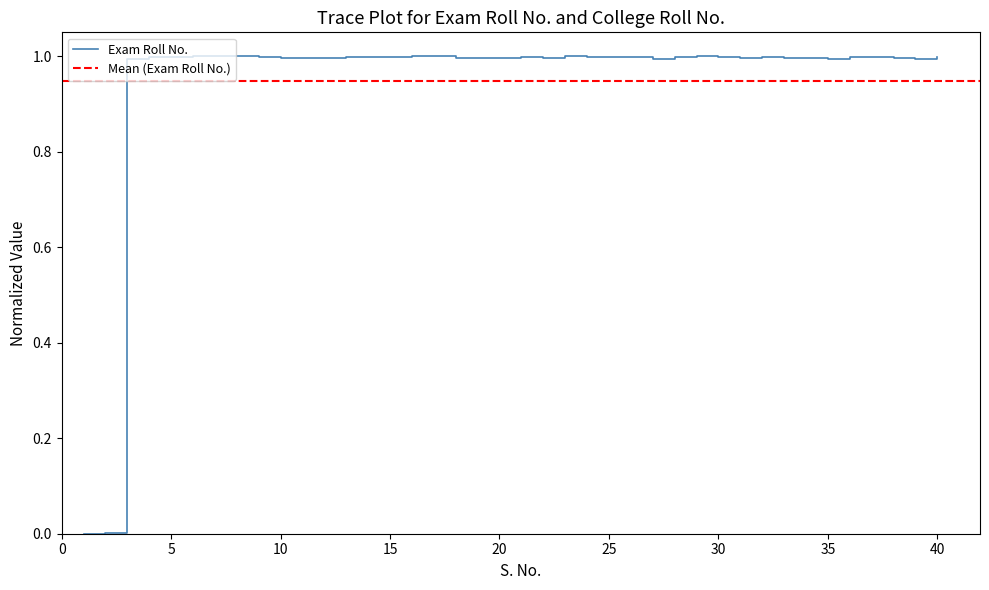

Reading right to left, extract all data points from this chart.

40=1.0	39=1.0	38=1.0	37=1.0	36=1.0	35=1.0	34=1.0	33=1.0	32=1.0	31=1.0	30=1.0	29=1.0	28=1.0	27=1.0	26=1.0	25=1.0	24=1.0	23=1.0	22=1.0	21=1.0	20=1.0	19=1.0	18=1.0	17=1.0	16=1.0	15=1.0	14=1.0	13=1.0	12=1.0	11=1.0	10=1.0	9=1.0	8=1.0	7=1.0	6=1.0	5=1.0	4=1.0	3=1.0	2=0.0	1=0.0